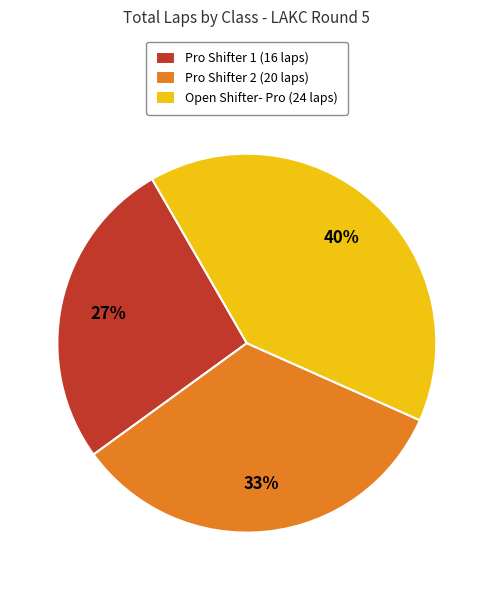

Is there a majority slice in this chart?

No